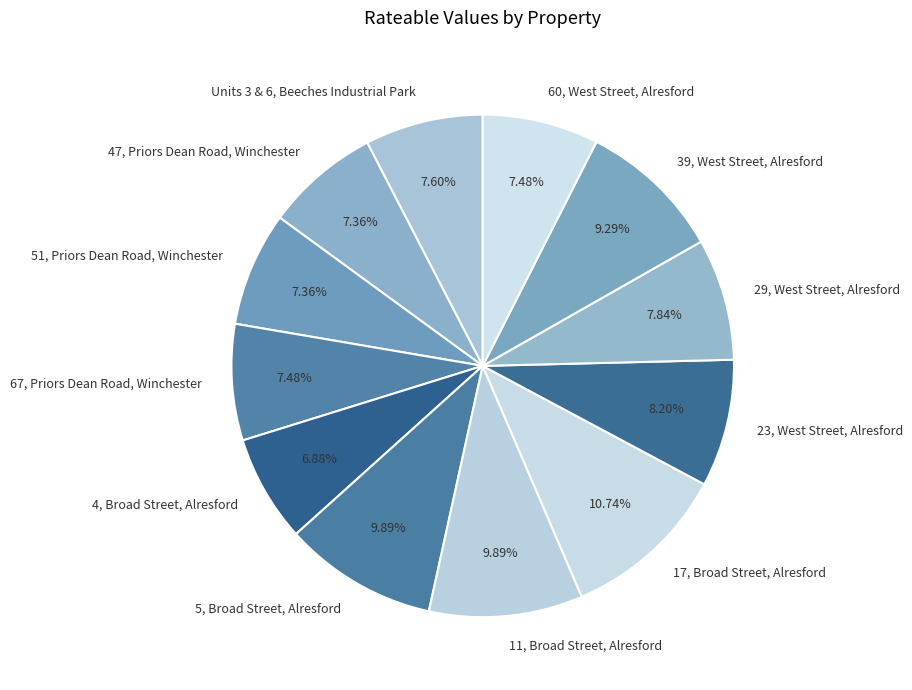

Which category has the biggest portion of the pie?

17, Broad Street, Alresford